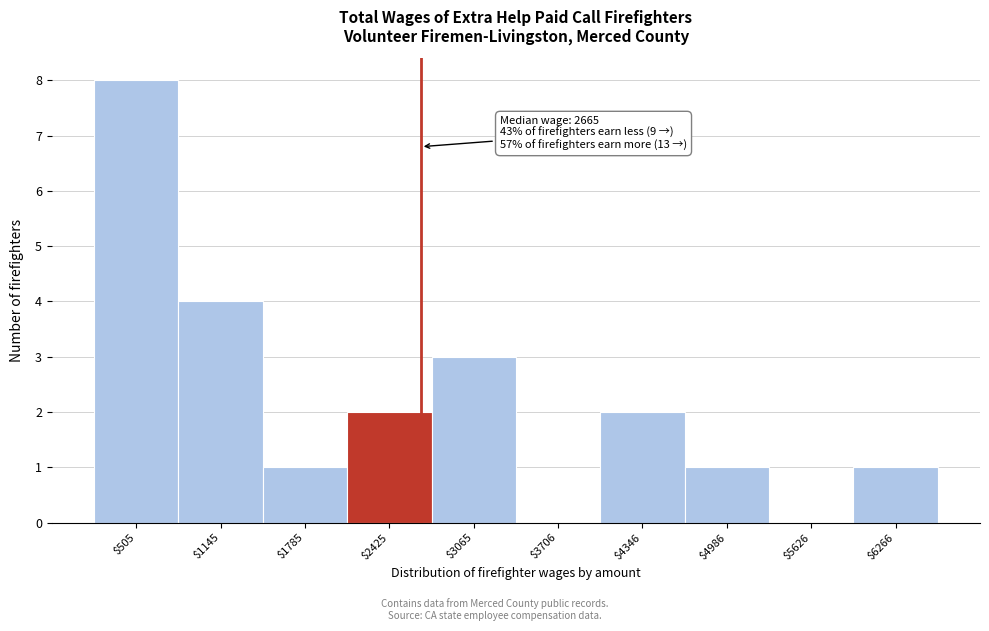

Which range on the x-axis has the tallest bar?

200 to 800